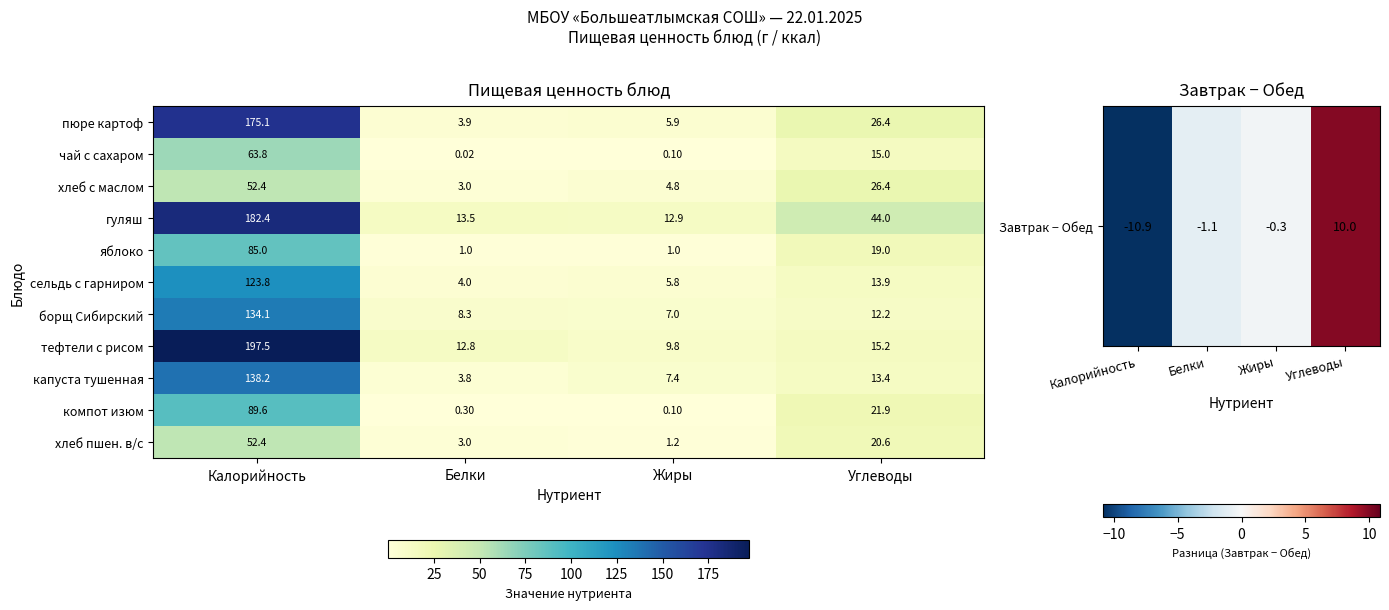

Where is чай с сахаром nearest to the value 31?

Углеводы